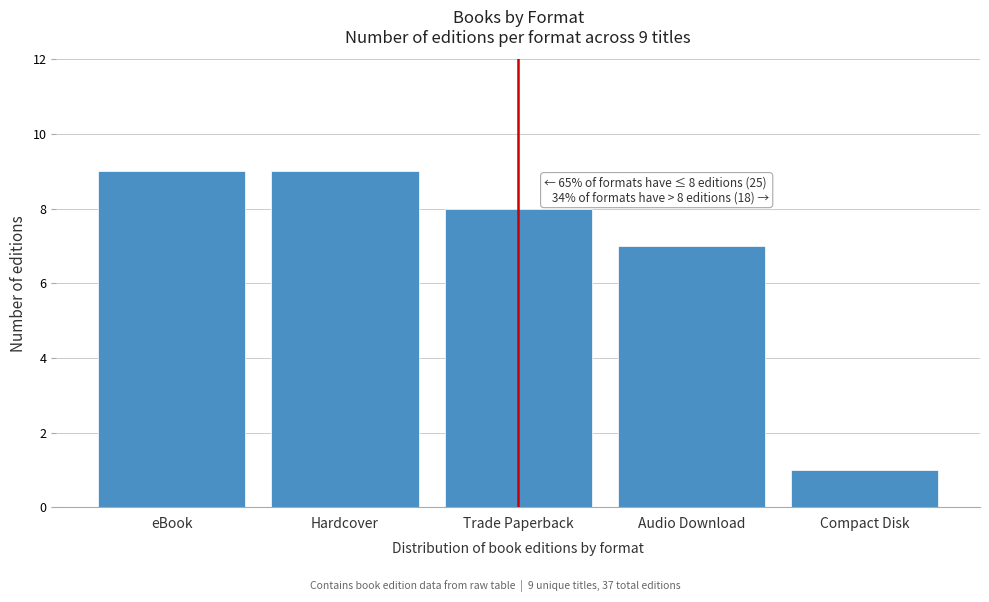

Reading left to right, list all the values displayed in this chart.

eBook=9	Hardcover=9	Trade Paperback=8	Audio Download=7	Compact Disk=1